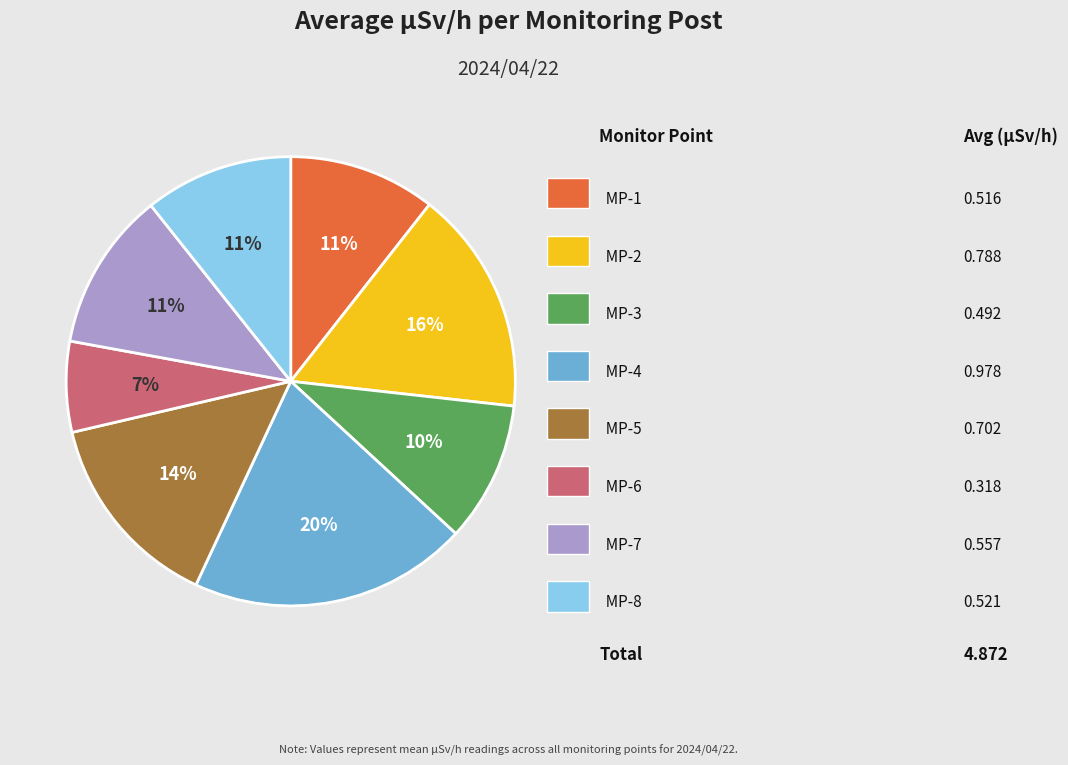

To the nearest percent, what is the average slice percentage?

12%